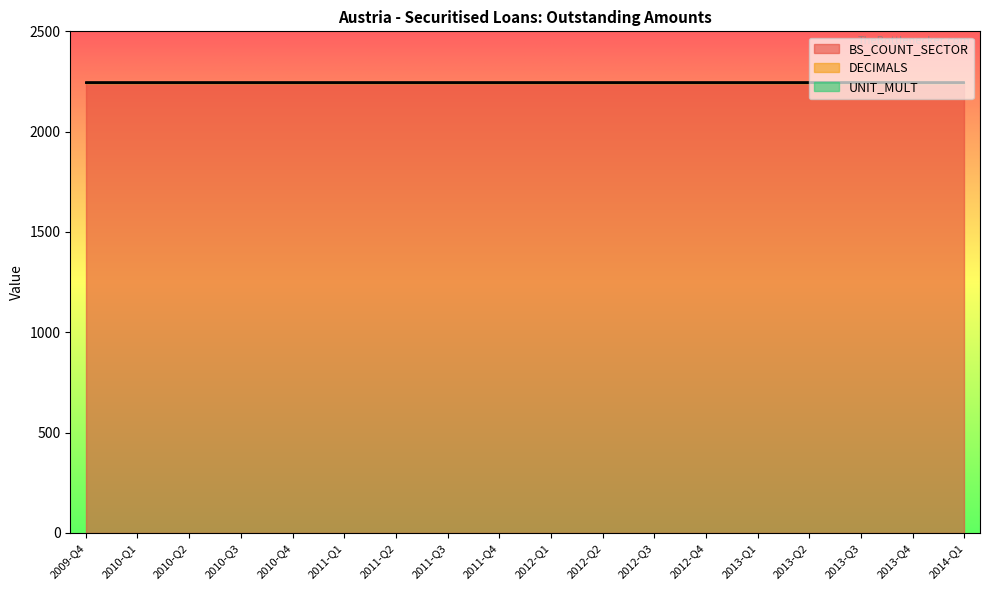

Rank the series by their maximum value, from highest to lowest.

BS_COUNT_SECTOR, UNIT_MULT, DECIMALS